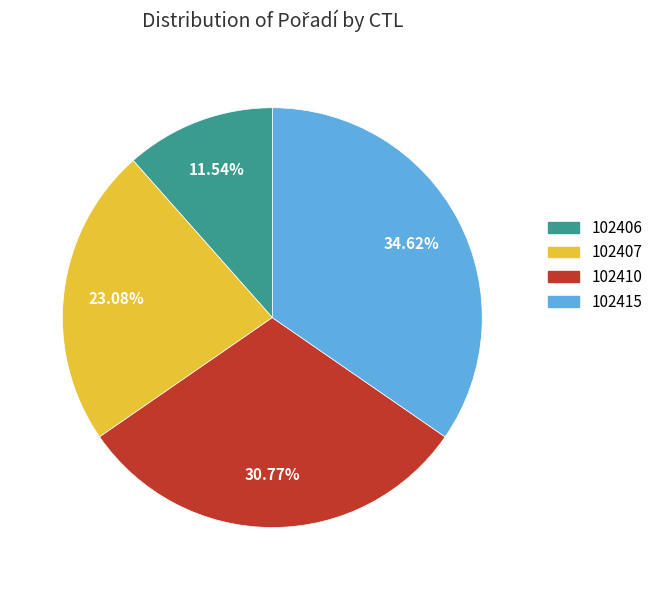

True or false: 102406 accounts for 20% of the total.

False